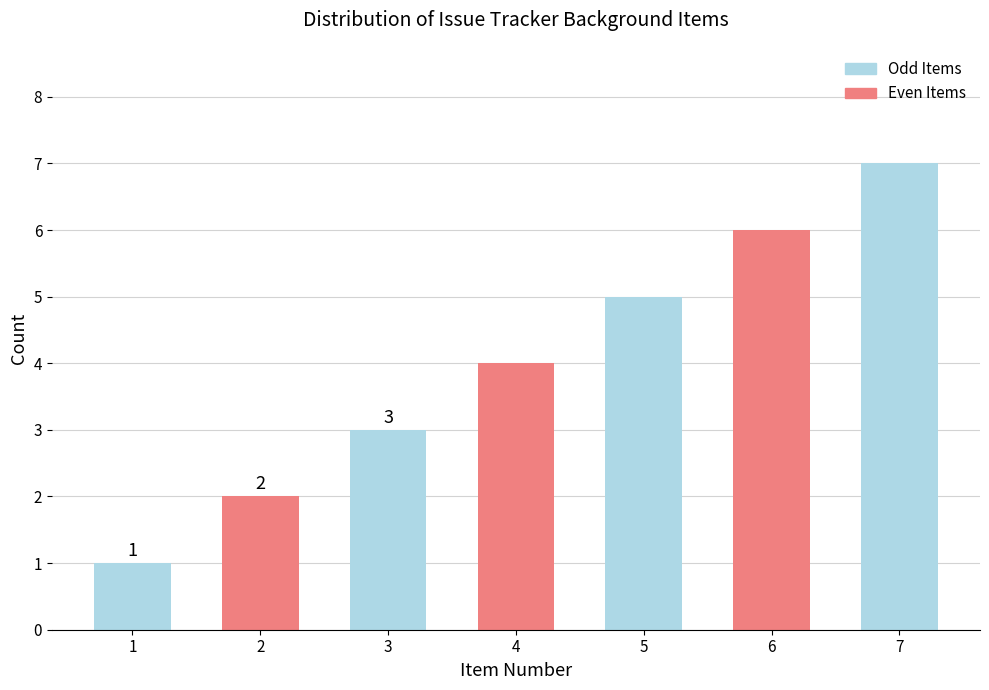

Between 7 and 3, which is larger?

7